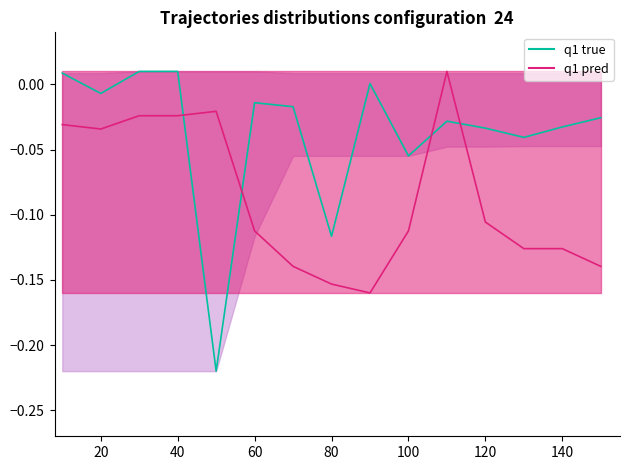

List the series in order of their overall mean, lowest first.

q1 pred, q1 true